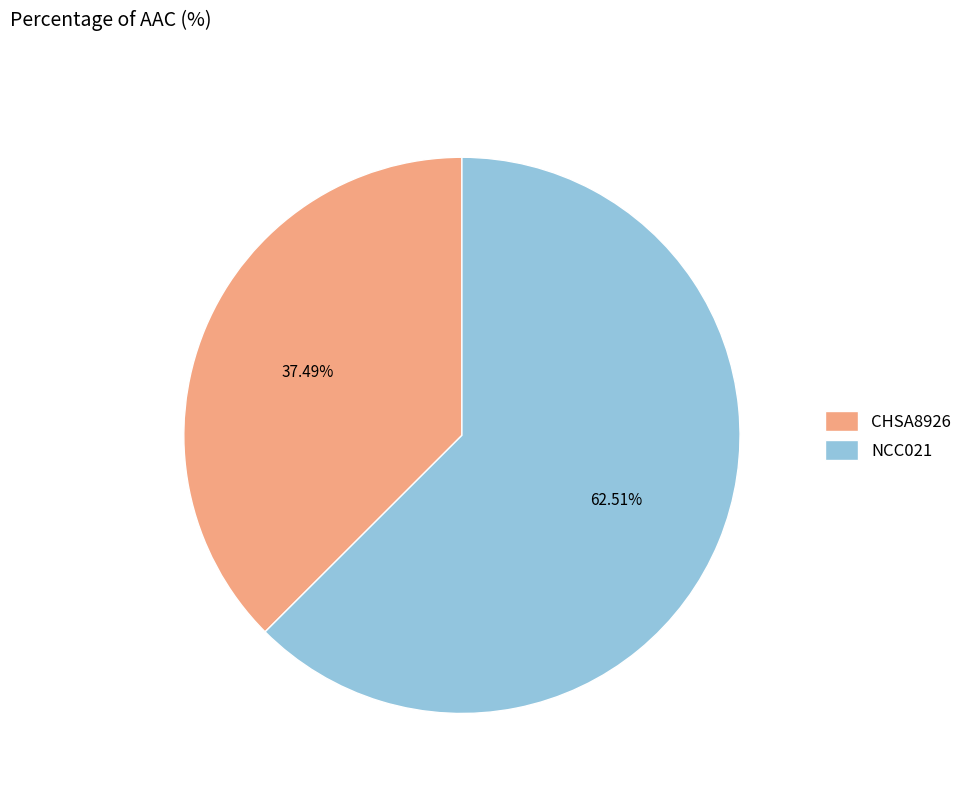

Which has a higher value, NCC021 or CHSA8926?

NCC021